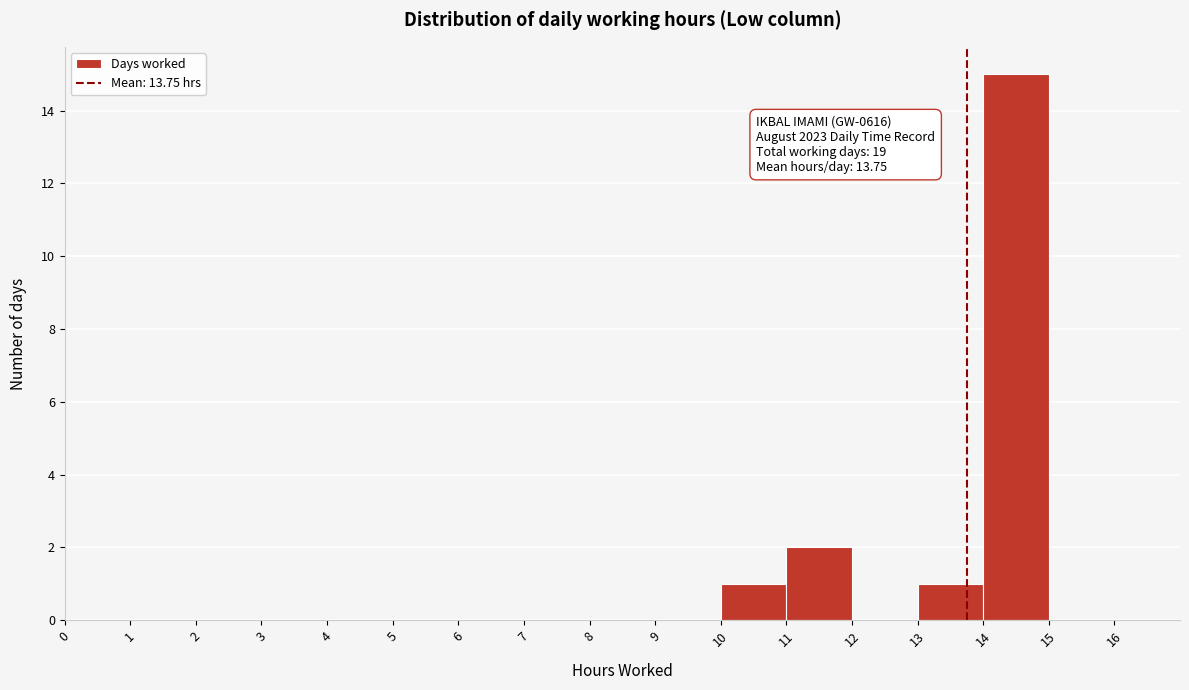

Which range on the x-axis has the tallest bar?

14 to 15